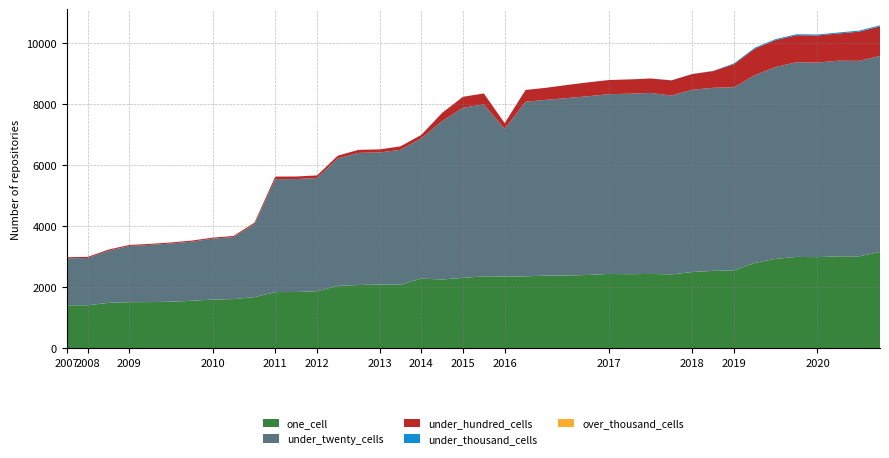

Reading left to right, transcribe all the data shown in this chart.

one_cell: 1408	1408	1487	1509	1513	1525	1555	1594	1611	1676	1841	1843	1868	2045	2073	2090	2083	2283	2253	2306	2357	2352	2356	2383	2385	2402	2436	2427	2437	2419	2500	2536	2553	2796	2931	2994	2986	3013	3011	3154
under_twenty_cells: 1541	1551	1708	1844	1875	1908	1940	1998	2034	2396	3703	3703	3713	4178	4332	4329	4421	4597	5194	5579	5636	4839	5724	5763	5817	5860	5894	5918	5934	5867	5974	6003	6003	6158	6292	6383	6379	6415	6411	6432
under_hundred_cells: 35	35	39	34	34	35	35	35	36	46	84	84	85	92	100	100	114	114	269	359	360	189	388	394	430	455	463	468	472	496	515	548	758	870	882	886	889	892	956	965
under_thousand_cells: 1	1	1	0	0	0	0	0	0	0	0	0	0	0	0	0	0	0	0	0	0	0	0	0	0	0	0	2	2	3	5	5	27	32	32	32	32	31	35	35
over_thousand_cells: 0	0	0	0	0	0	0	0	0	0	0	0	0	0	0	0	0	0	0	0	0	0	0	0	0	0	0	0	0	0	0	0	0	0	0	0	0	0	0	0